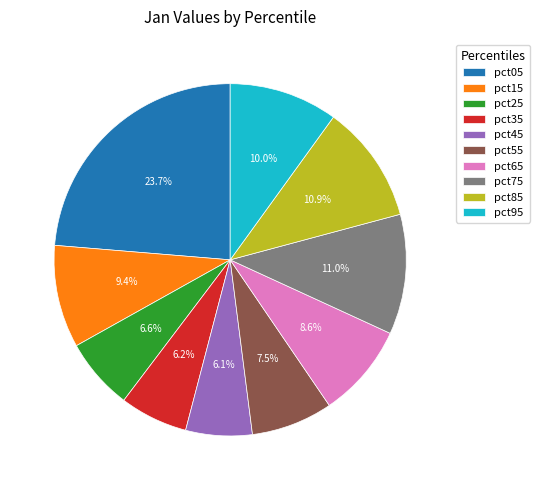

Between pct05 and pct35, which is larger?

pct05